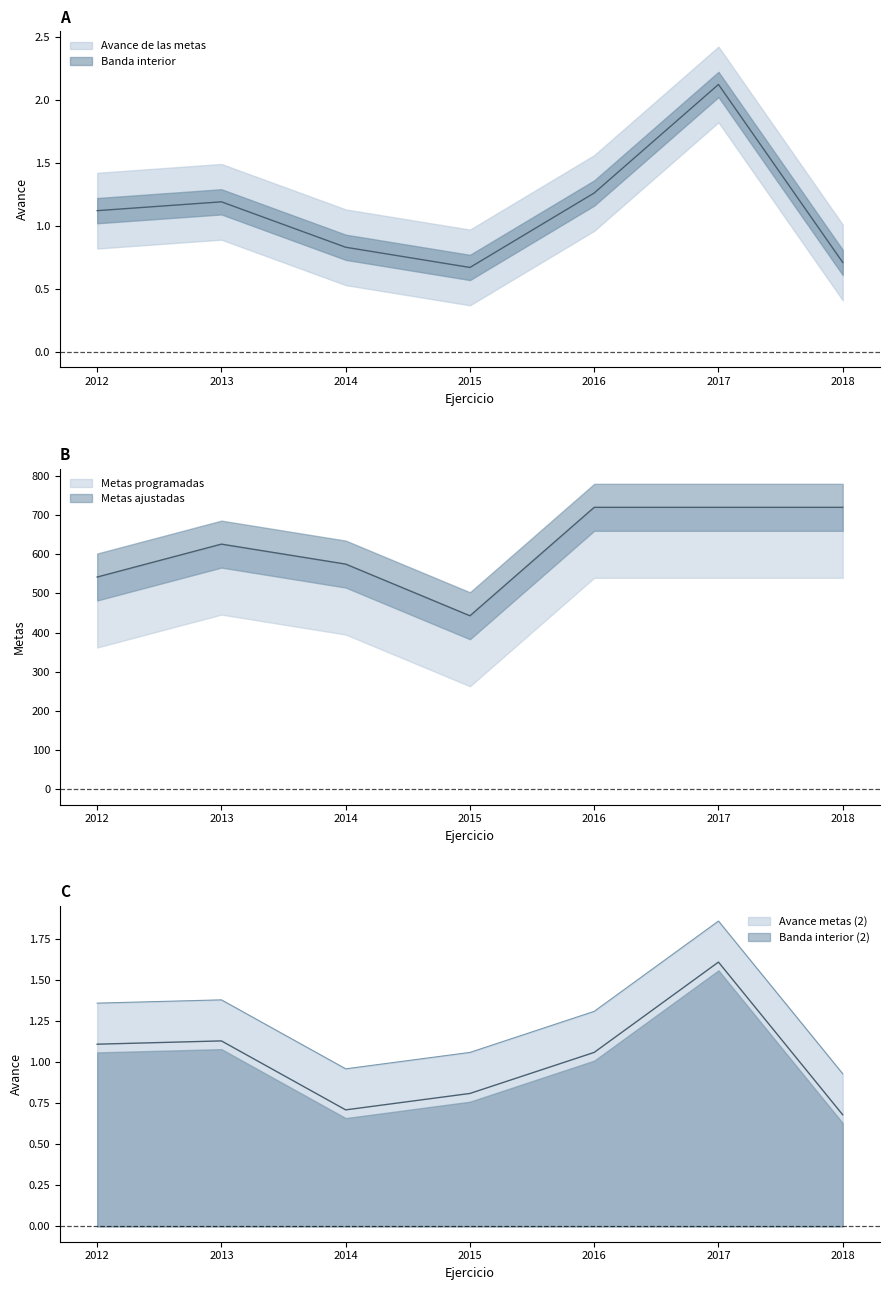

Which category has the highest value in the Avance de las metas series?

2017